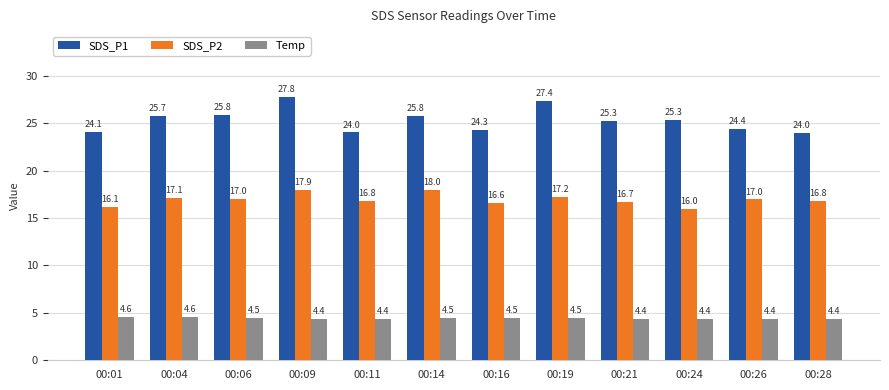

Reading right to left, extract all data points from this chart.

SDS_P1: 00:28=24.0	00:26=24.4	00:24=25.3	00:21=25.3	00:19=27.4	00:16=24.3	00:14=25.8	00:11=24.0	00:09=27.8	00:06=25.8	00:04=25.7	00:01=24.1
SDS_P2: 00:28=16.8	00:26=17.0	00:24=16.0	00:21=16.7	00:19=17.2	00:16=16.6	00:14=18.0	00:11=16.8	00:09=17.9	00:06=17.0	00:04=17.1	00:01=16.1
Temp: 00:28=4.4	00:26=4.4	00:24=4.4	00:21=4.4	00:19=4.5	00:16=4.5	00:14=4.5	00:11=4.4	00:09=4.4	00:06=4.5	00:04=4.6	00:01=4.6